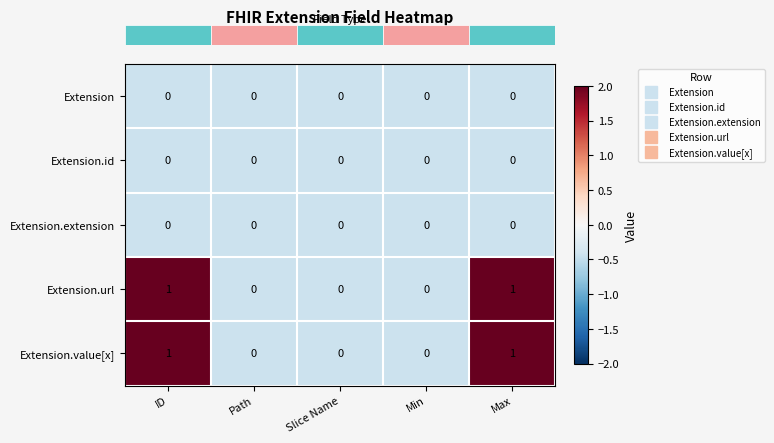

Reading left to right, extract all data points from this chart.

Extension: ID=0	Path=0	Slice Name=0	Min=0	Max=0
Extension.id: ID=0	Path=0	Slice Name=0	Min=0	Max=0
Extension.extension: ID=0	Path=0	Slice Name=0	Min=0	Max=0
Extension.url: ID=1	Path=0	Slice Name=0	Min=0	Max=1
Extension.value[x]: ID=1	Path=0	Slice Name=0	Min=0	Max=1